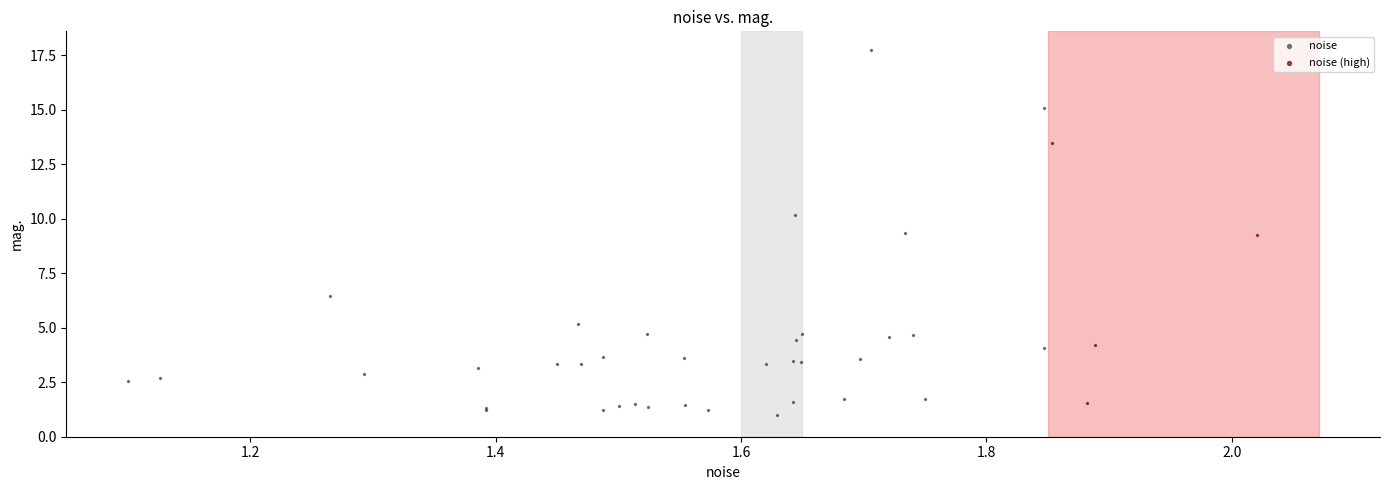

Which series has the widest spread of Y values?

noise